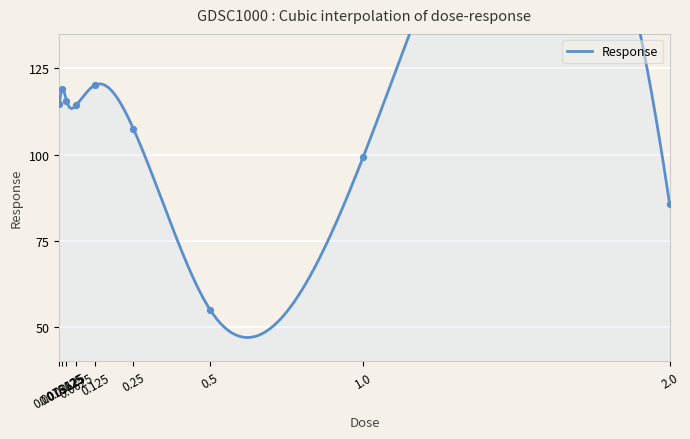

Approximately how many times larger is the value at 0.0078125 compared to 1.0?

1.2